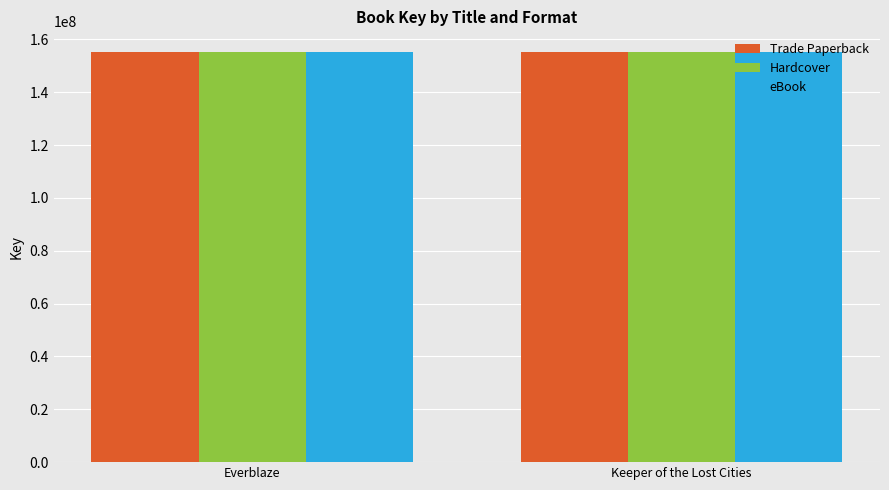

What is the sum of all Trade Paperback values?

310556584